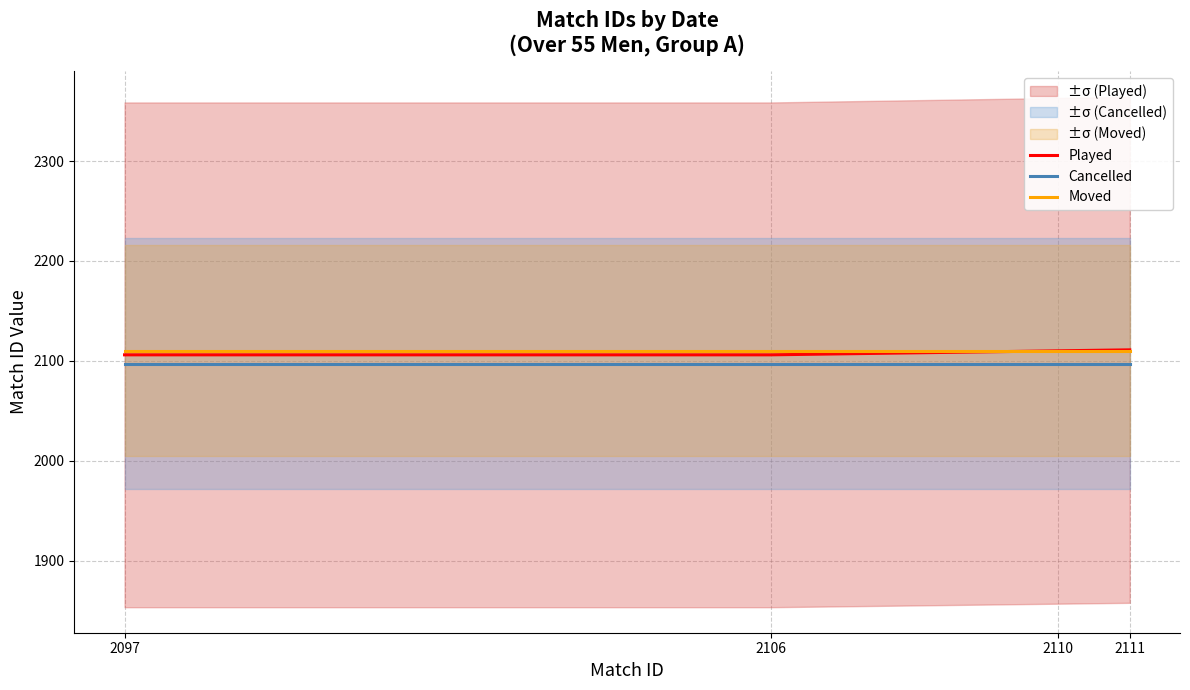

What is the value of the Moved point at the 3rd from the left?

2110